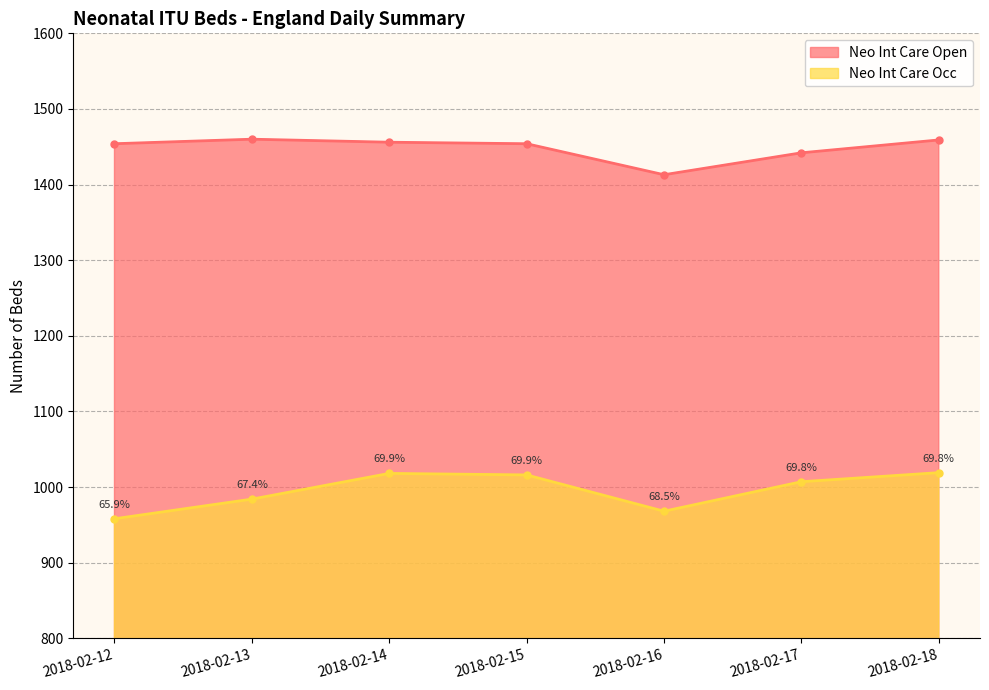

Where is the first local minimum for Neo Int Care Occ?

2018-02-16